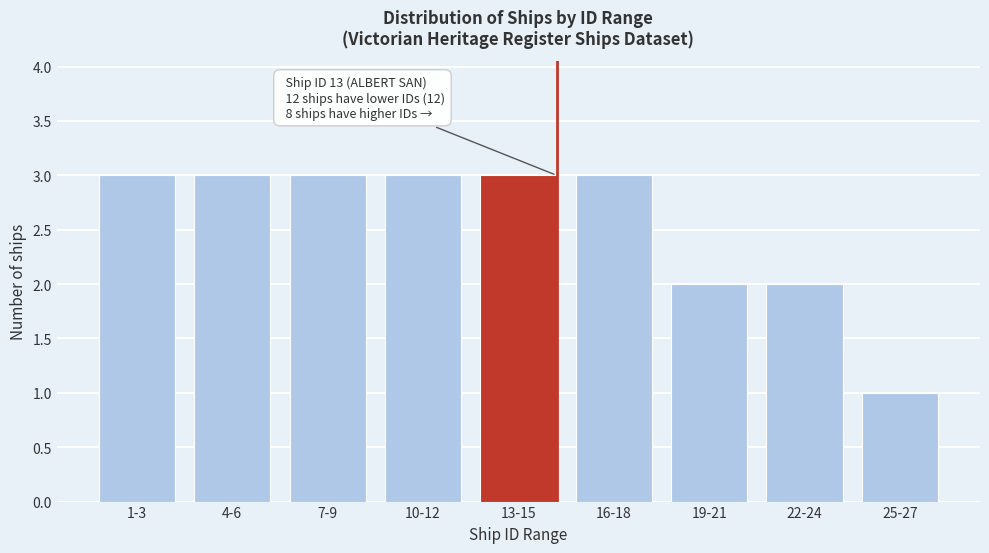

Reading right to left, list all the values displayed in this chart.

25-27=1	22-24=2	19-21=2	16-18=3	13-15=3	10-12=3	7-9=3	4-6=3	1-3=3